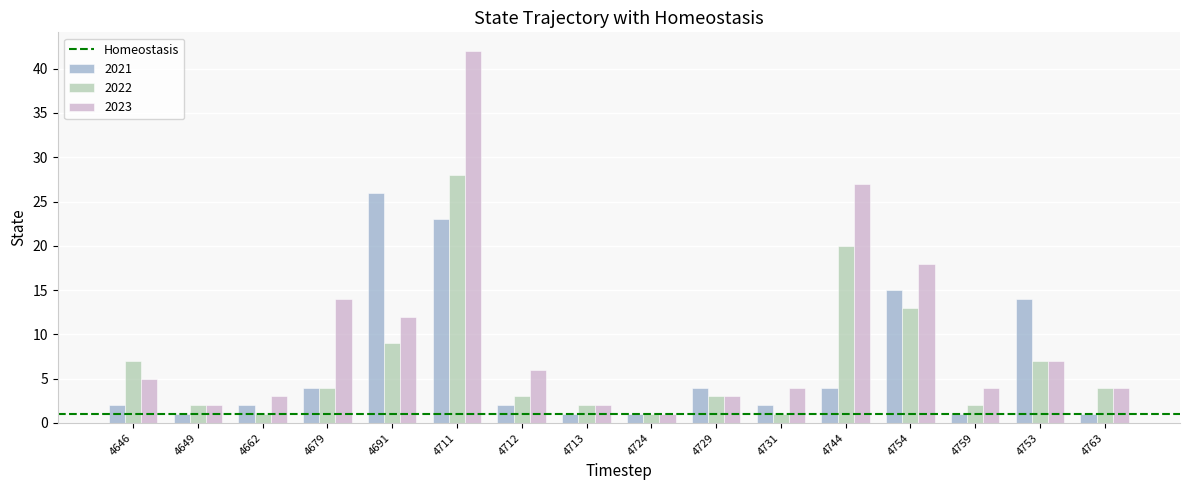

List the series in order of their peak value, highest first.

2023, 2022, 2021